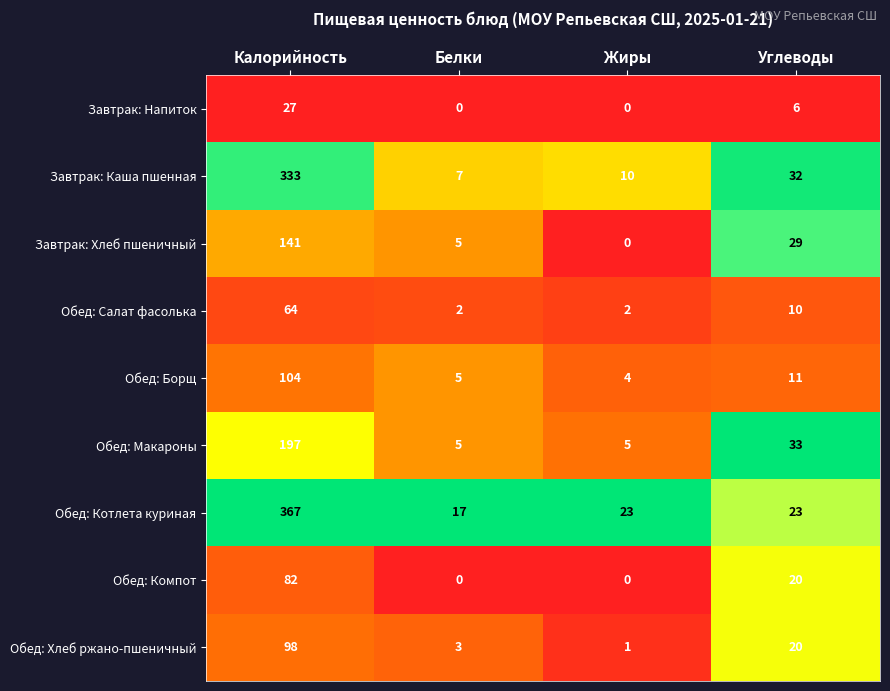

True or false: Завтрак: Каша пшенная has a value of 7 at Белки.

True